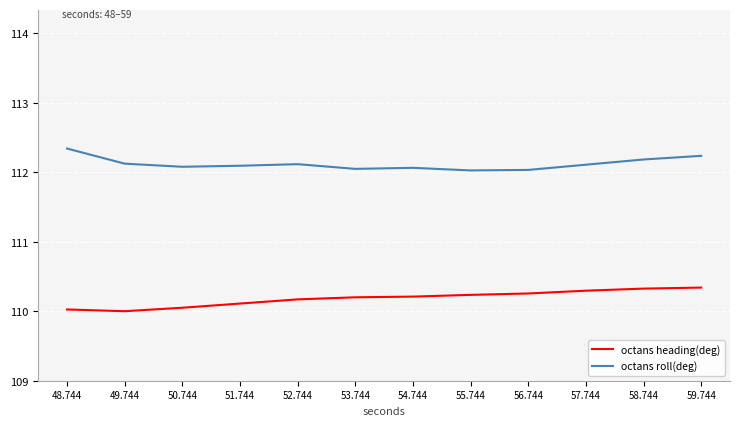

True or false: octans heading(deg) and octans roll(deg) cross at least once.

False